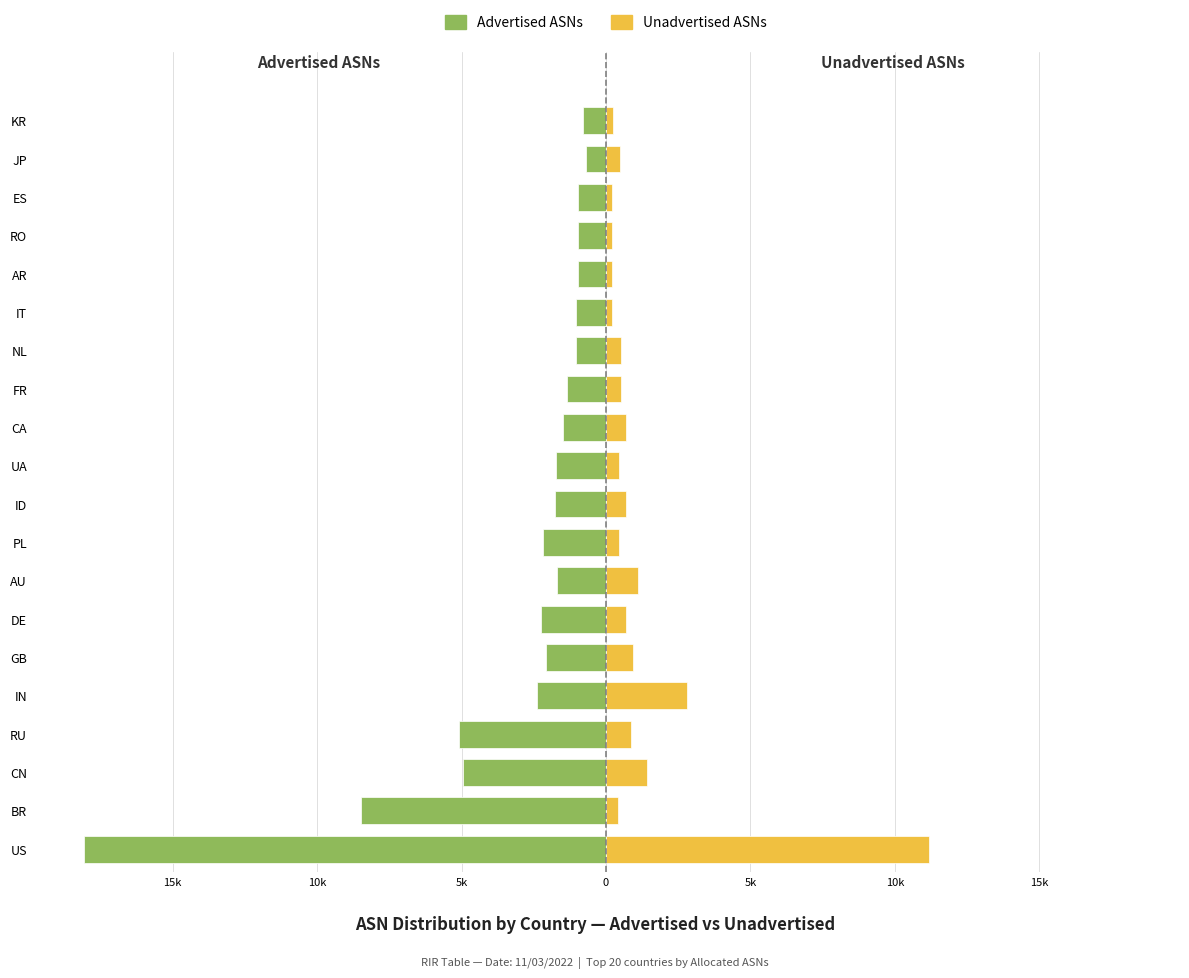

Are the bars grouped side by side (vs. stacked)?

Yes